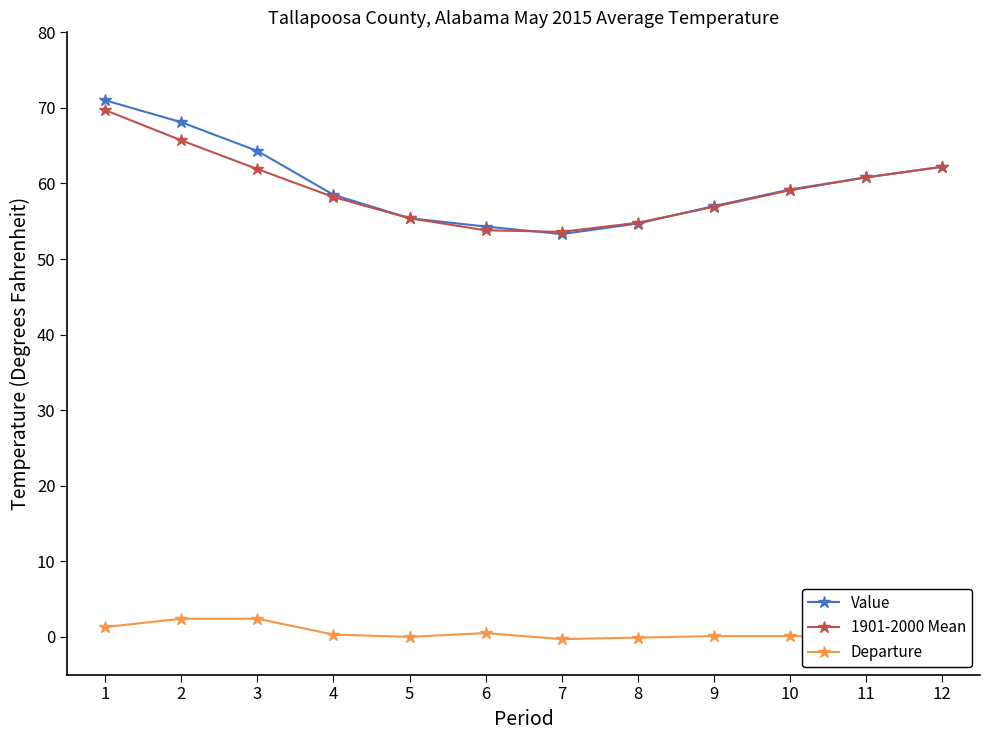

What is the highest value of the Value series?

71.0